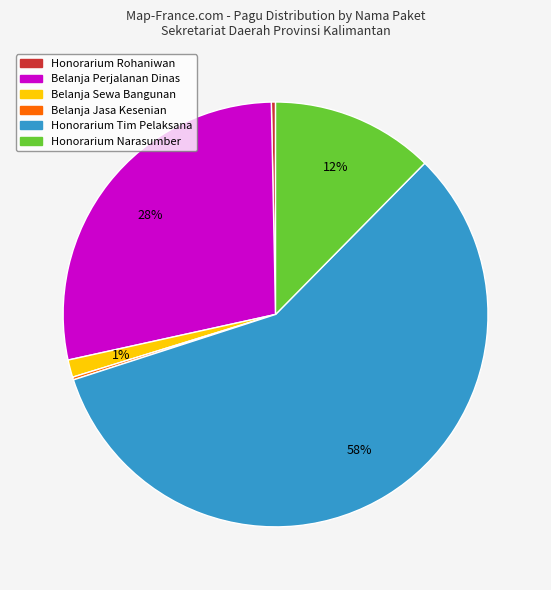

Is there a majority slice in this chart?

Yes